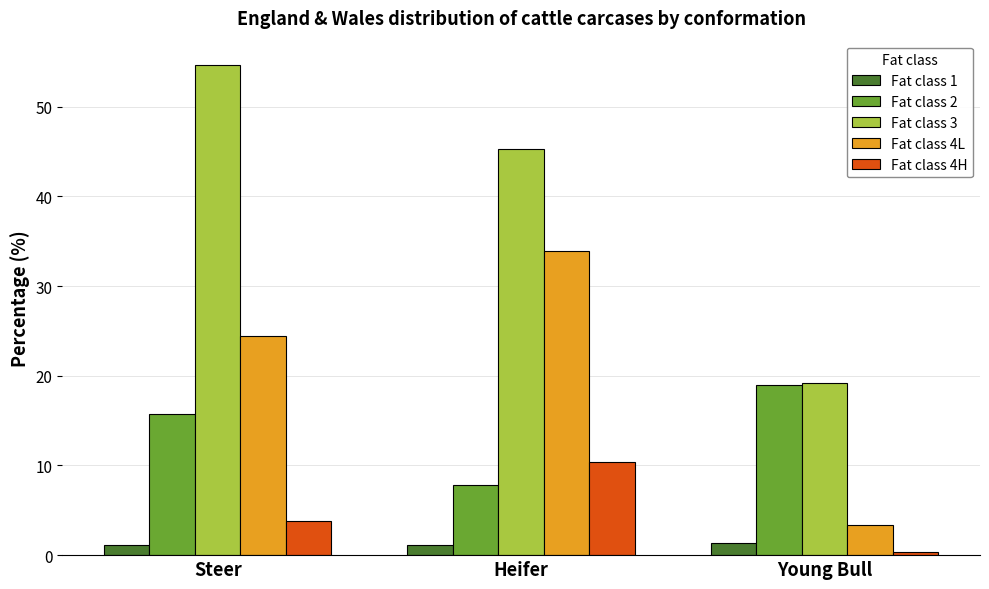

How many bars are there in each group?

5